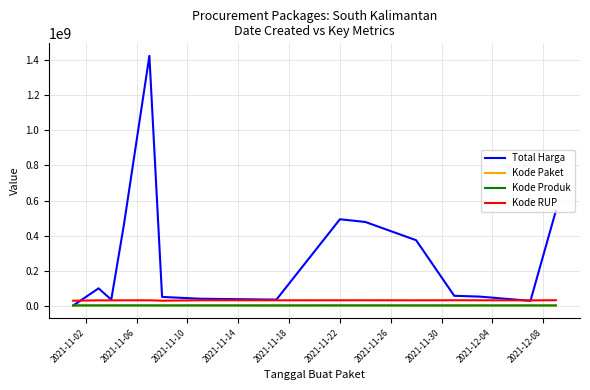

Which series has the largest total across all categories?

Total Harga